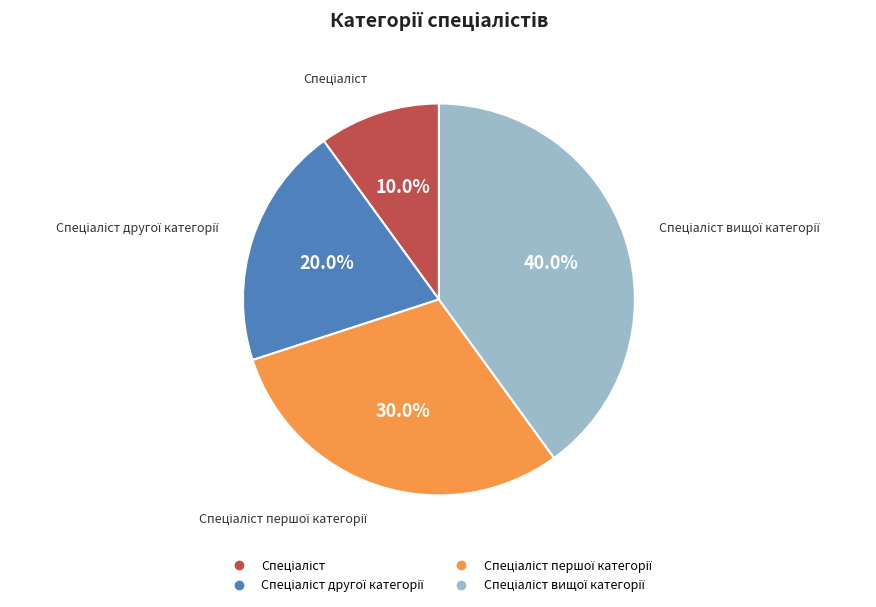

Is there any slice that represents more than half of the pie?

No